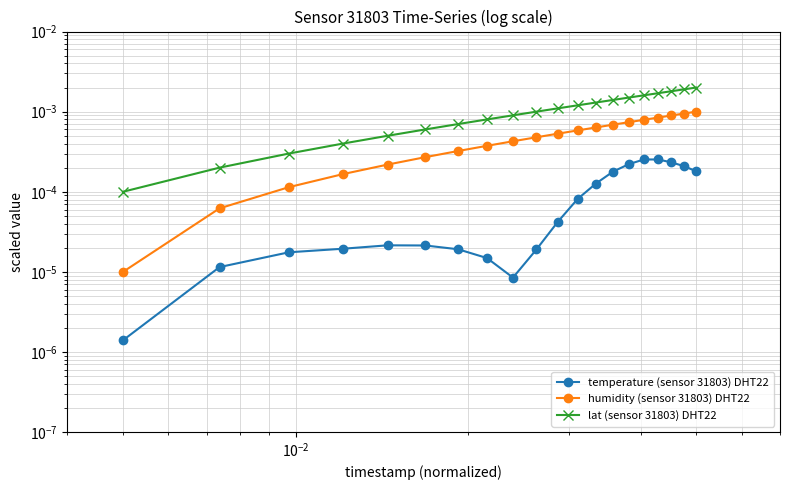

Reading right to left, list all the values displayed in this chart.

temperature (sensor 31803) DHT22: 0.0	0.0	0.0	0.0	0.0	0.0	0.0	0.0	0.0	0.0	0.0	0.0	0.0	0.0	0.0	0.0	0.0	0.0	0.0	0.0
humidity (sensor 31803) DHT22: 0.0	0.0	0.0	0.0	0.0	0.0	0.0	0.0	0.0	0.0	0.0	0.0	0.0	0.0	0.0	0.0	0.0	0.0	0.0	0.0
lat (sensor 31803) DHT22: 0.0	0.0	0.0	0.0	0.0	0.0	0.0	0.0	0.0	0.0	0.0	0.0	0.0	0.0	0.0	0.0	0.0	0.0	0.0	0.0